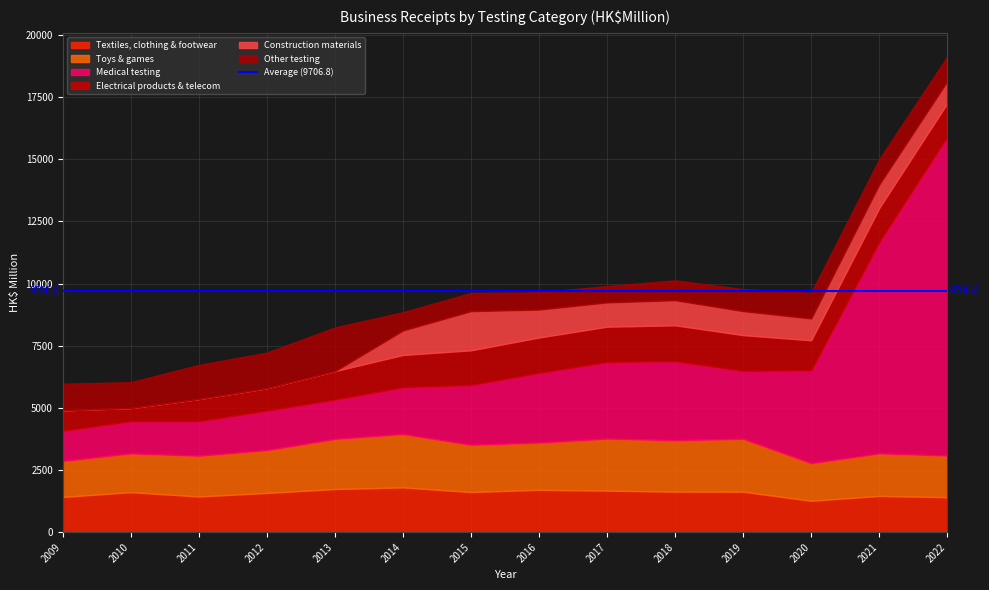

What are all the series names shown in the legend?

Textiles, clothing & footwear, Toys & games, Medical testing, Electrical products & telecom, Construction materials, Other testing